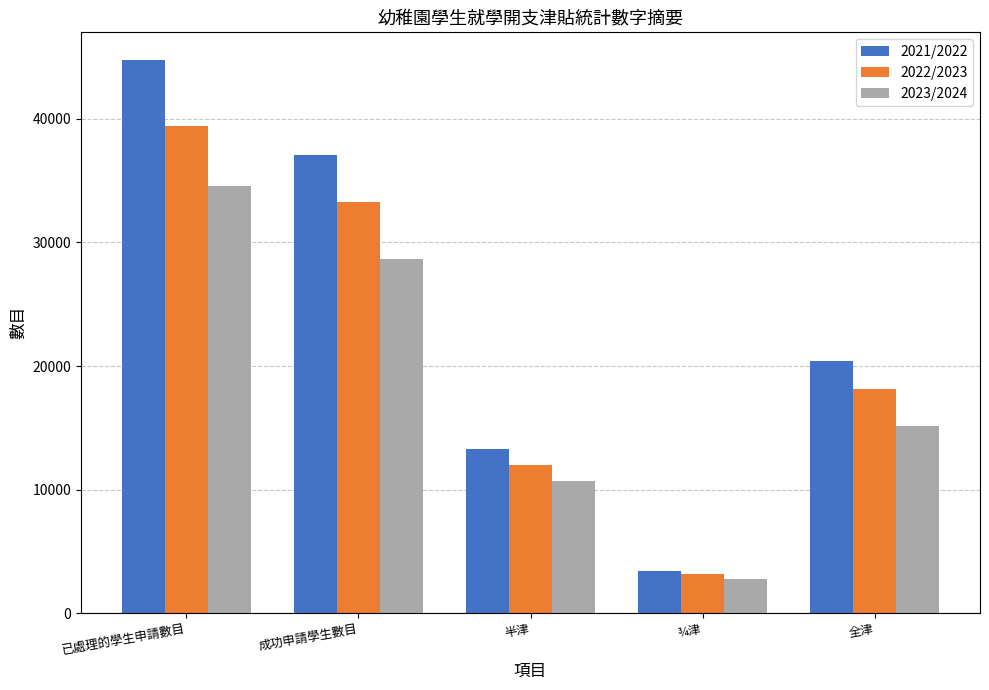

Reading left to right, transcribe all the data shown in this chart.

2021/2022: 44766	37108	13258	3444	20406
2022/2023: 39412	33273	11981	3154	18138
2023/2024: 34552	28671	10715	2789	15167